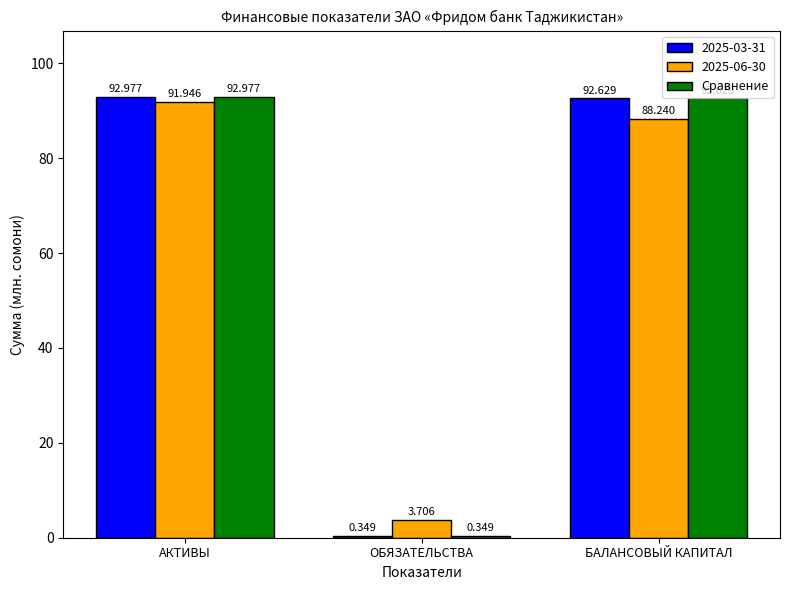

Are the bars grouped side by side (vs. stacked)?

Yes